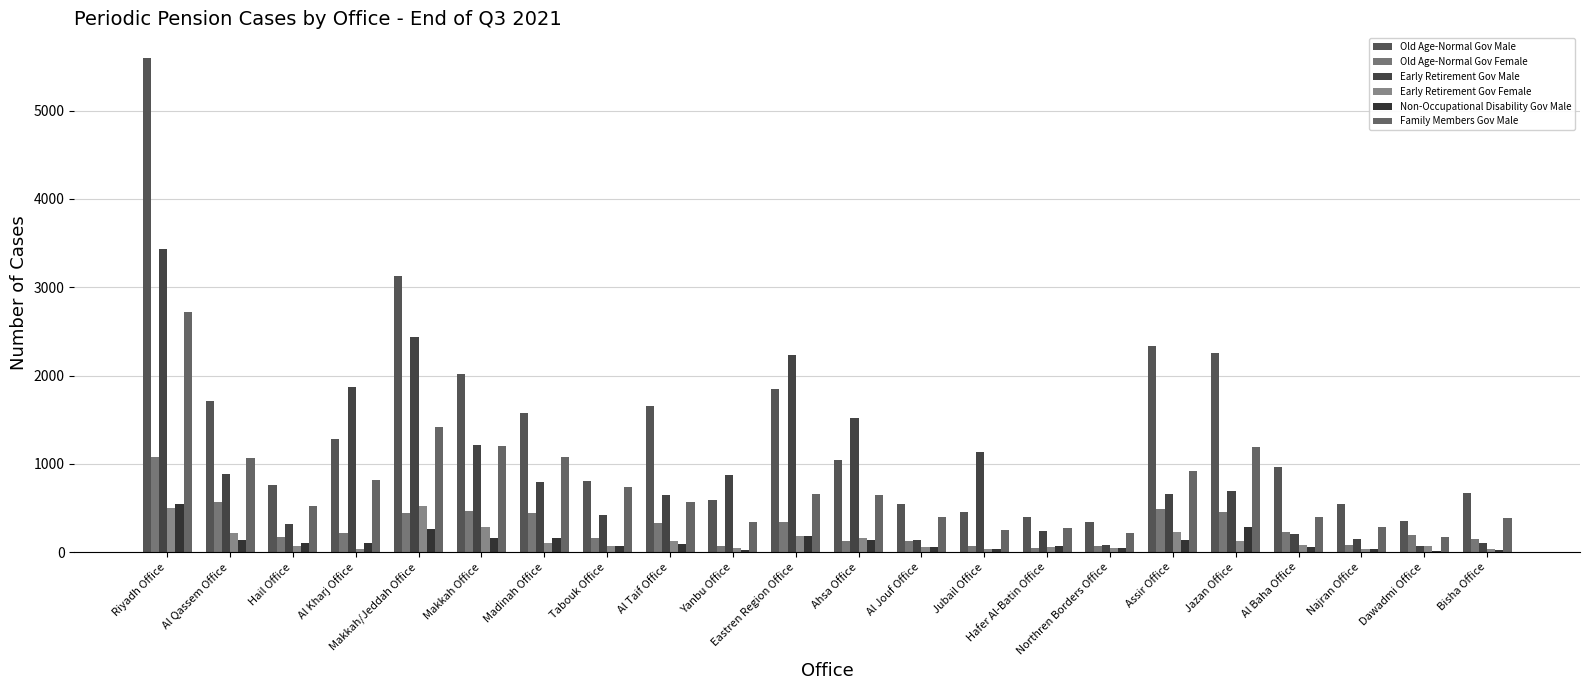

At how many categories does at least one series exceed 1841?

7